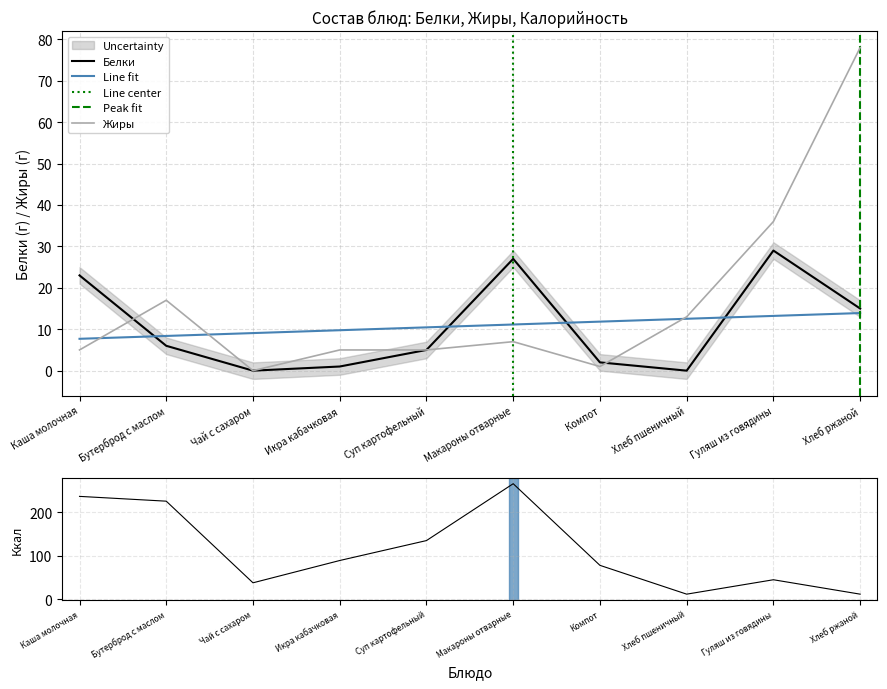

At which category is the sum across all series the highest?

Макароны отварные